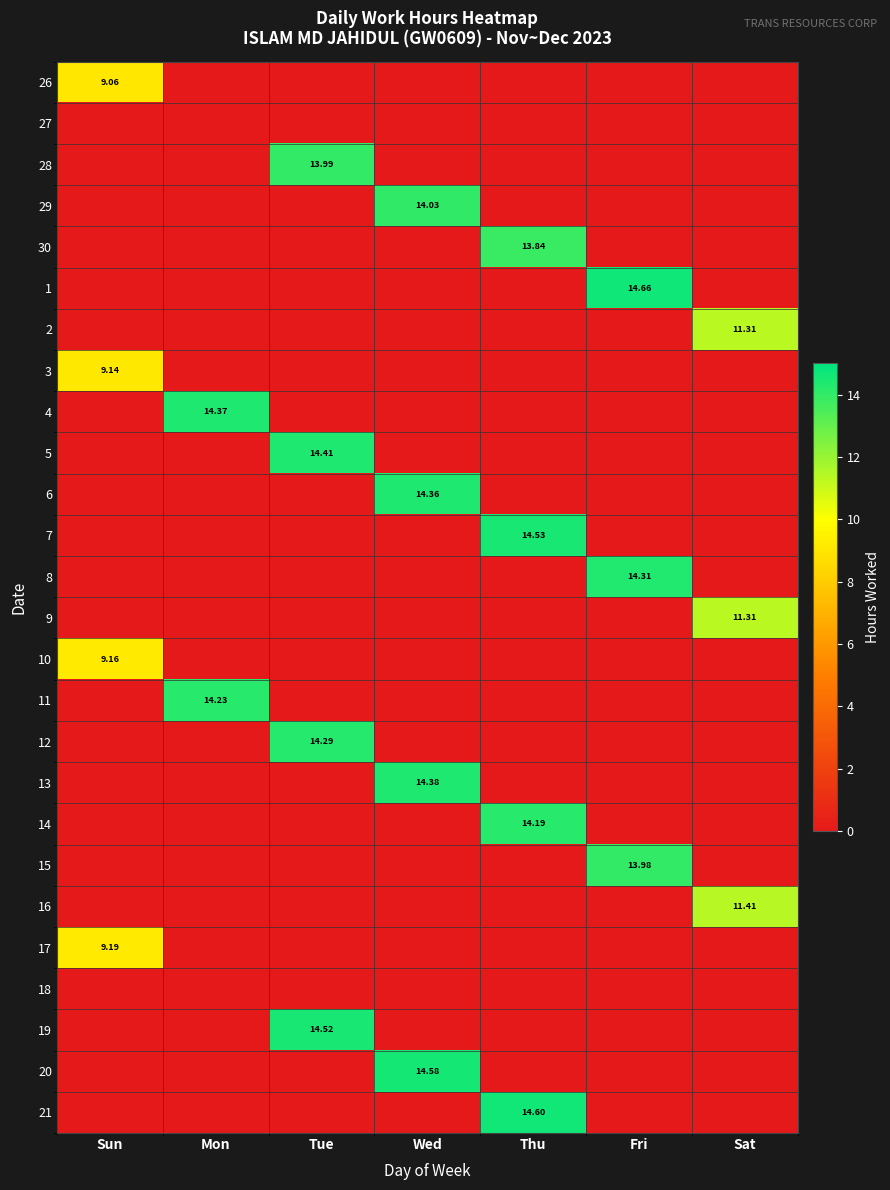

What is the spread (max minus min) of values at Fri?

14.7